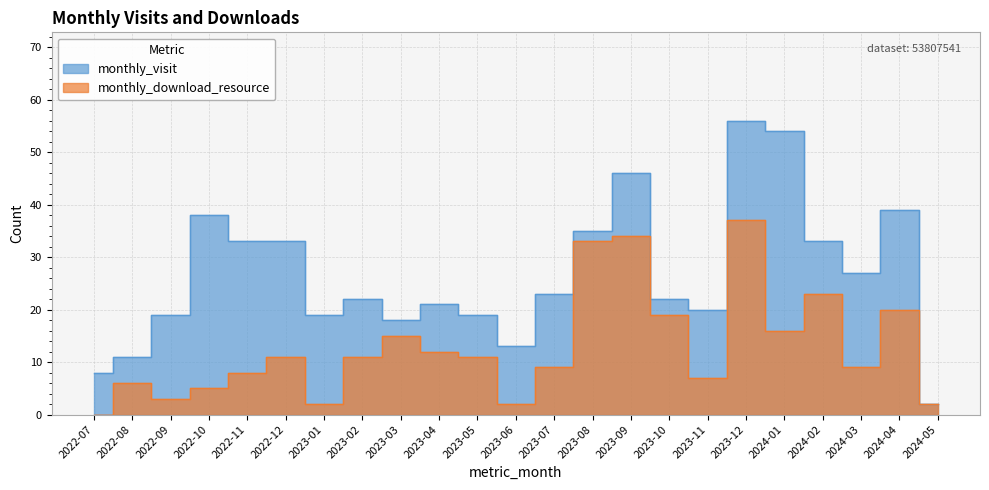

At which category does monthly_visit reach its first local valley?

2023-01